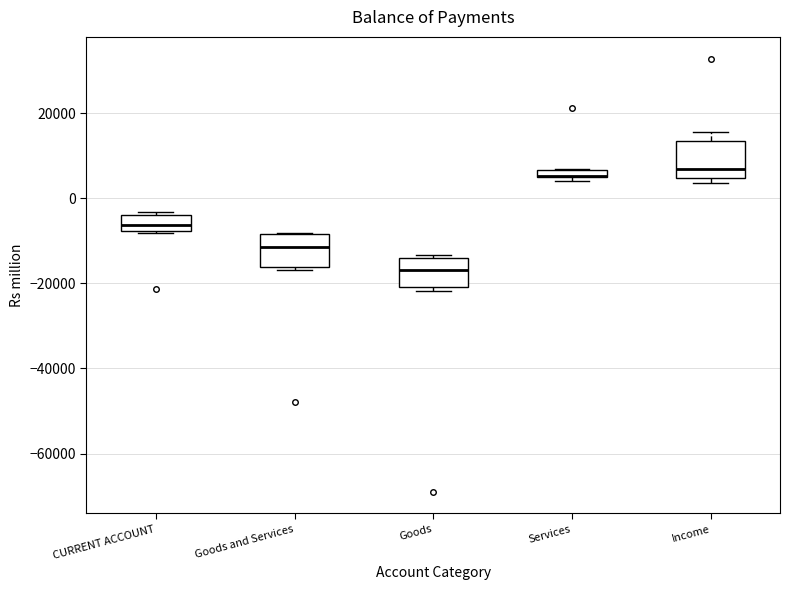

Where is the lower edge of the box for Goods and Services on the y-axis? The values are not printed on the chart, so give them approximately, as read against the axis.

-16000